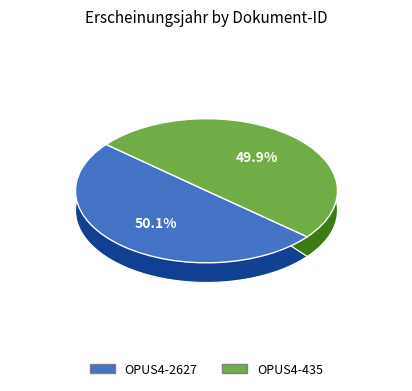

Is it true that OPUS4-2627 is 50% of the pie?

True